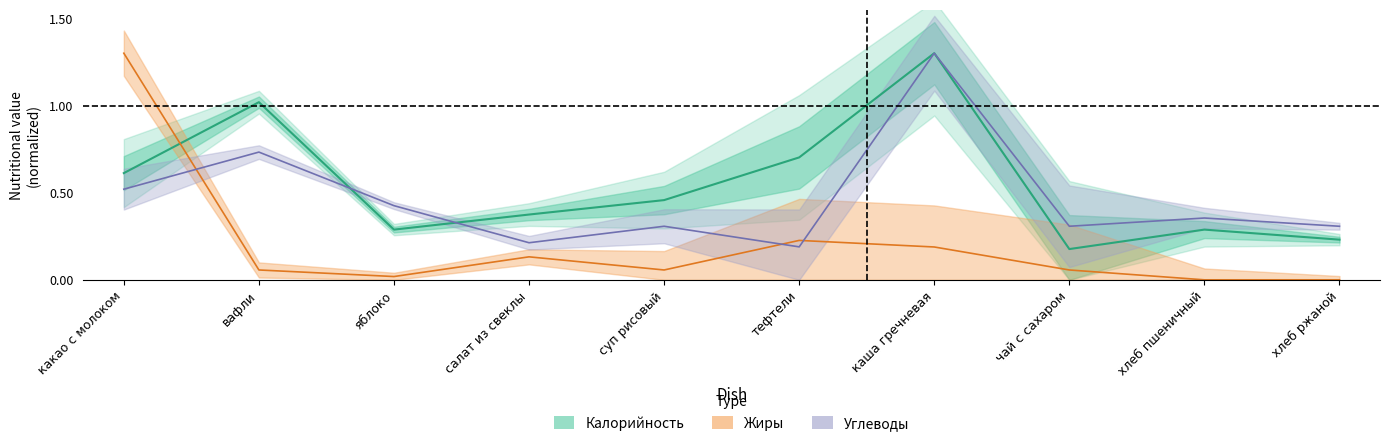

How many times do Жиры and Калорийность cross each other?

1